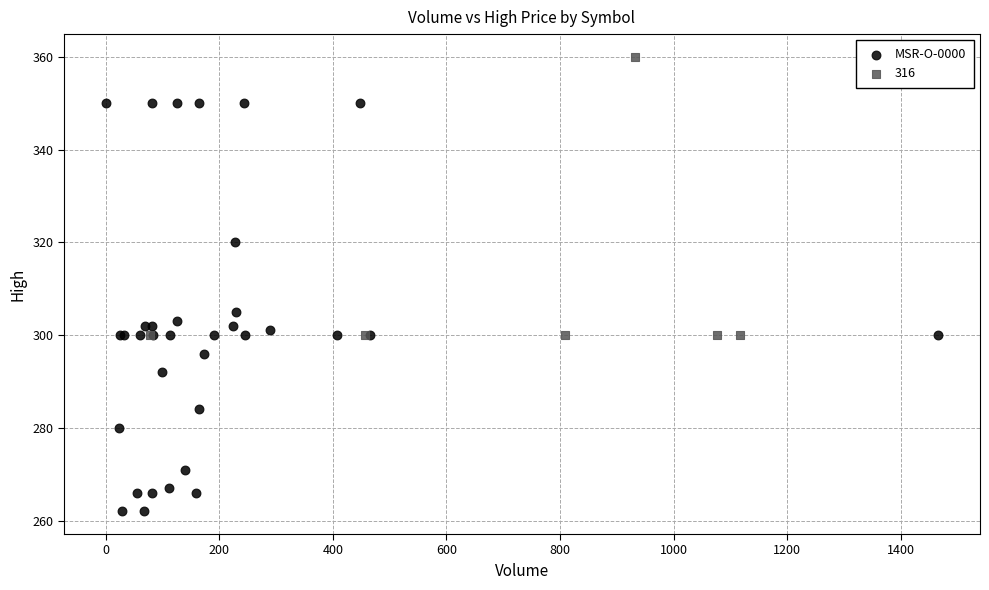

Which series has the widest spread of Y values?

MSR-O-0000